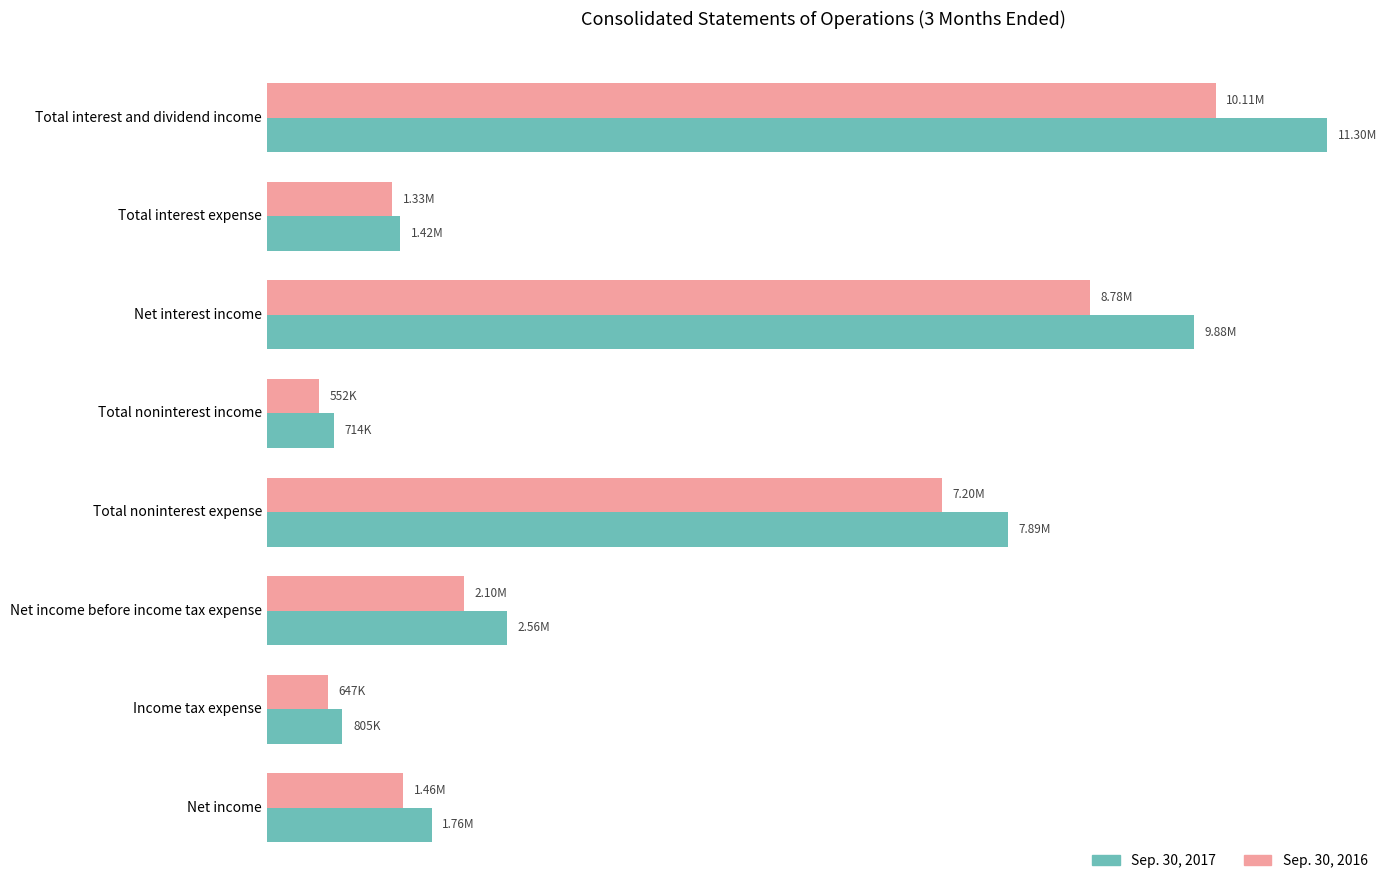

What are all the series names shown in the legend?

Sep. 30, 2017, Sep. 30, 2016